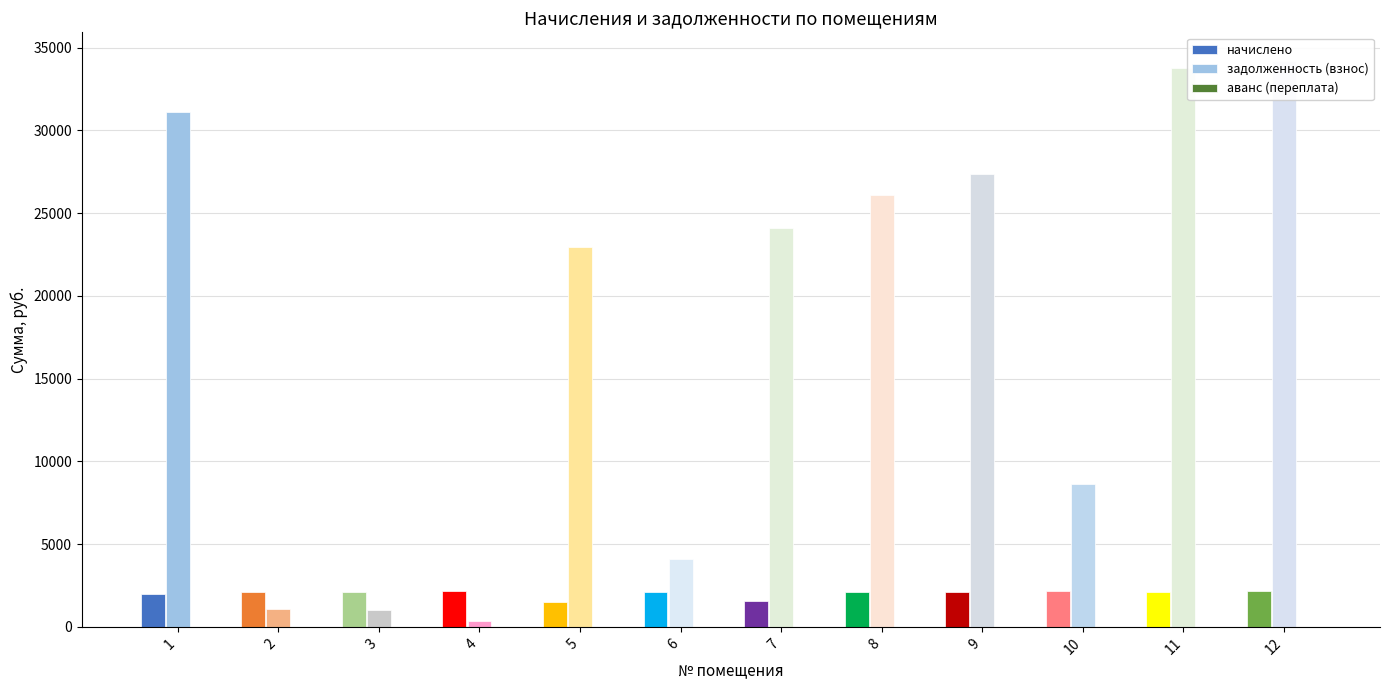

What is the sum of the задолженность (взнос) values at 3 and 7?

25154.1